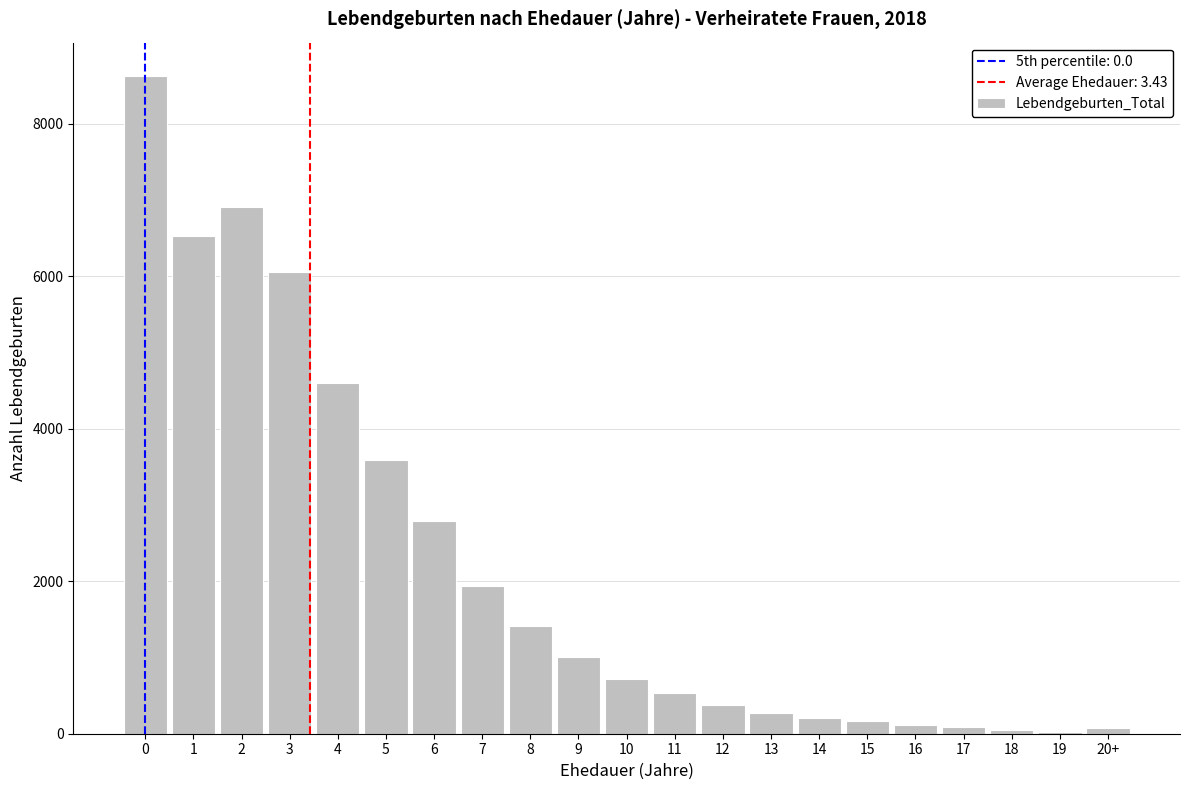

The value at 3 is 3195. True or false?

False